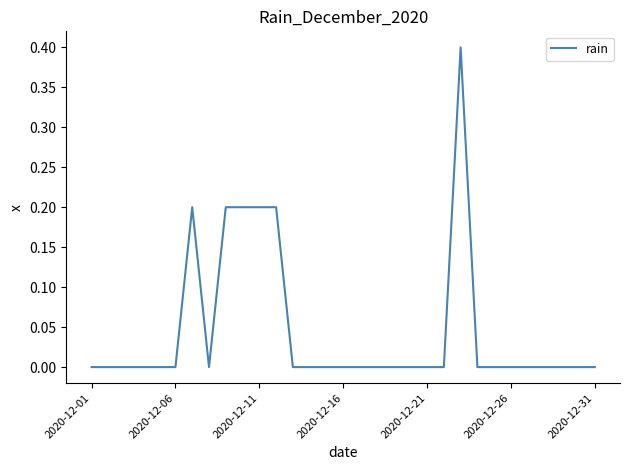

True or false: the data has more than 1 interior local peaks.

True